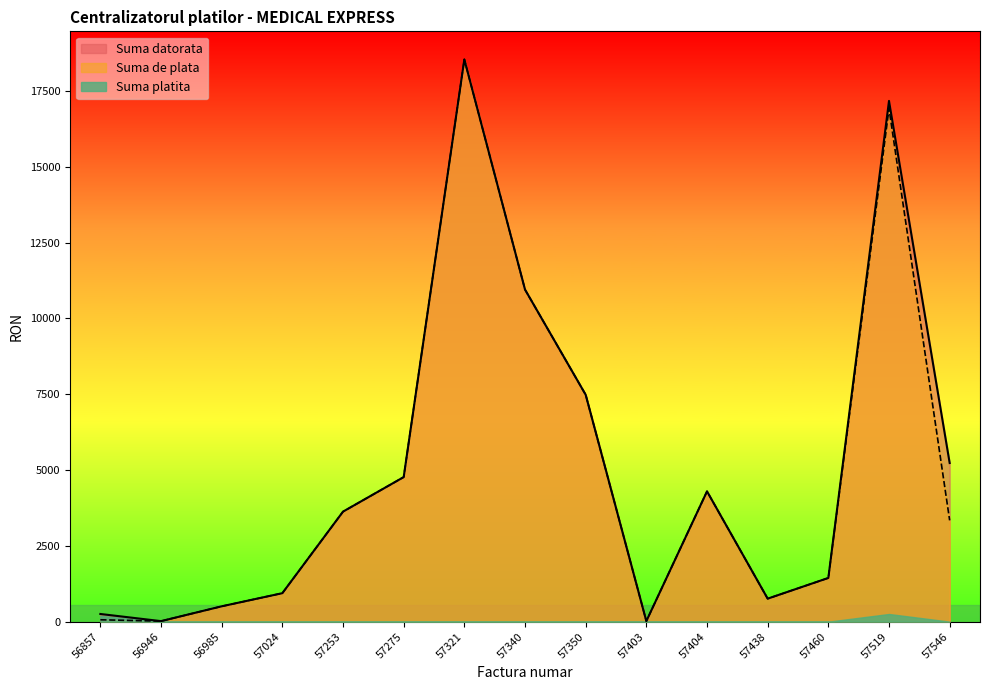

How many interior local valleys does the Suma de plata series have?

3